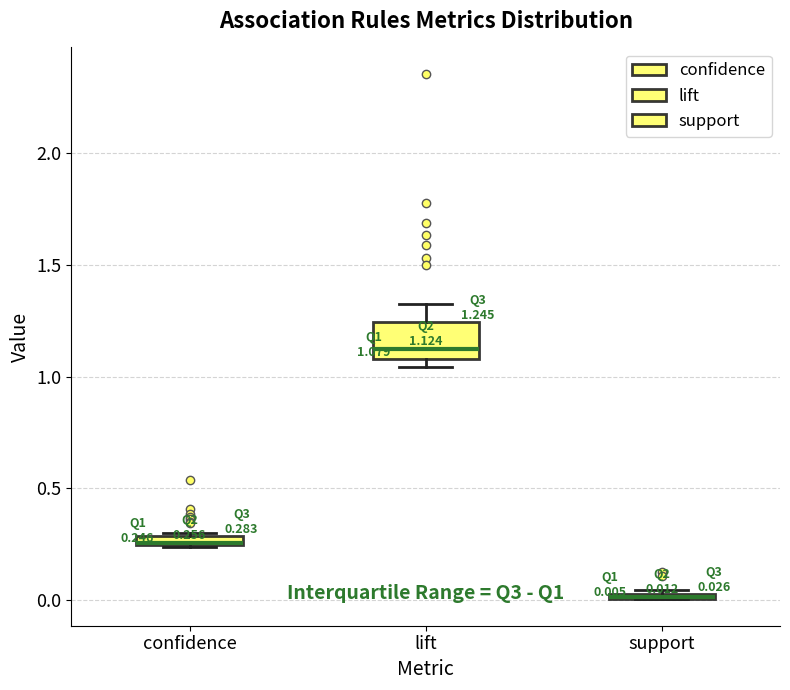

Comparing the boxes themselves (not the whiskers), which one is the tallest?

lift